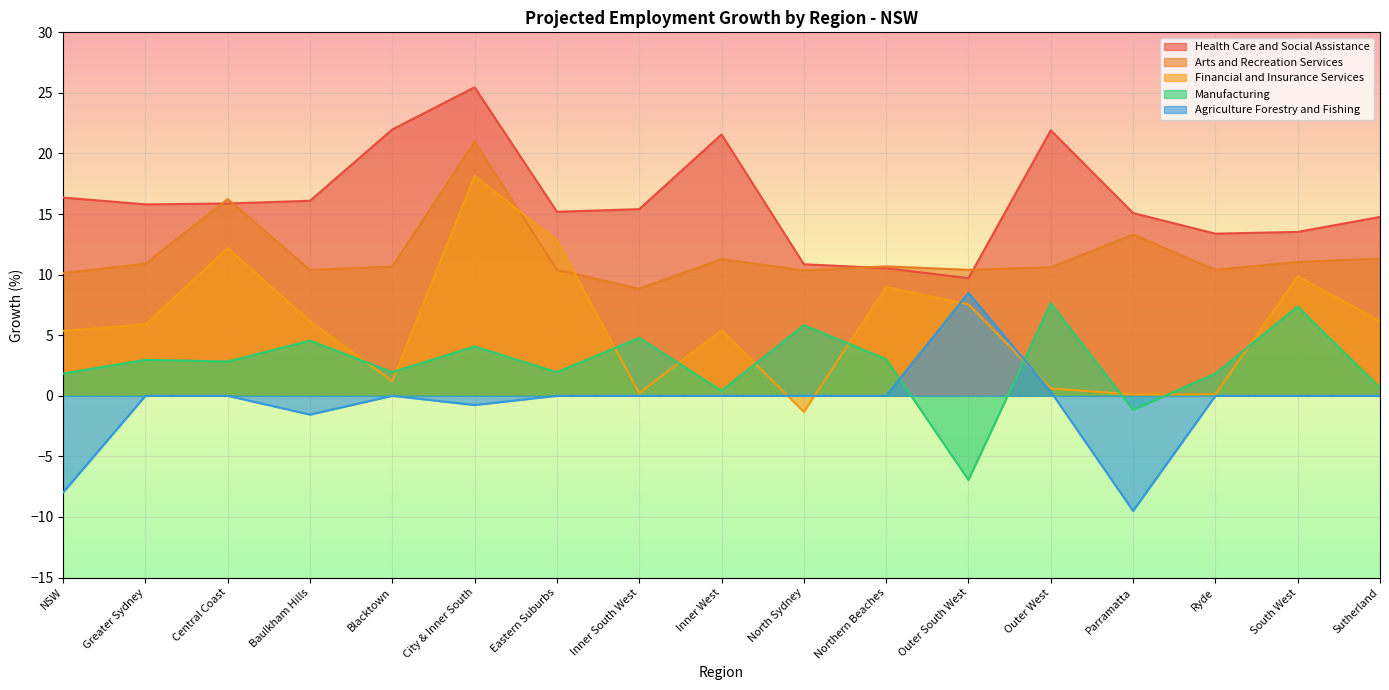

How many interior local peaks does the Manufacturing series have?

7